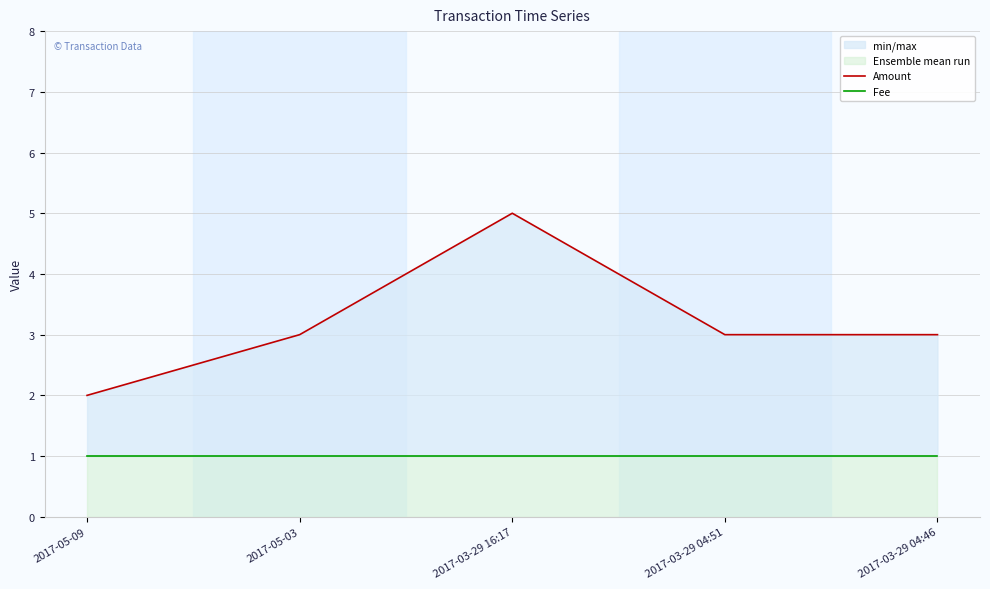

What is the label of the 2nd point from the right?

2017-03-29 04:51